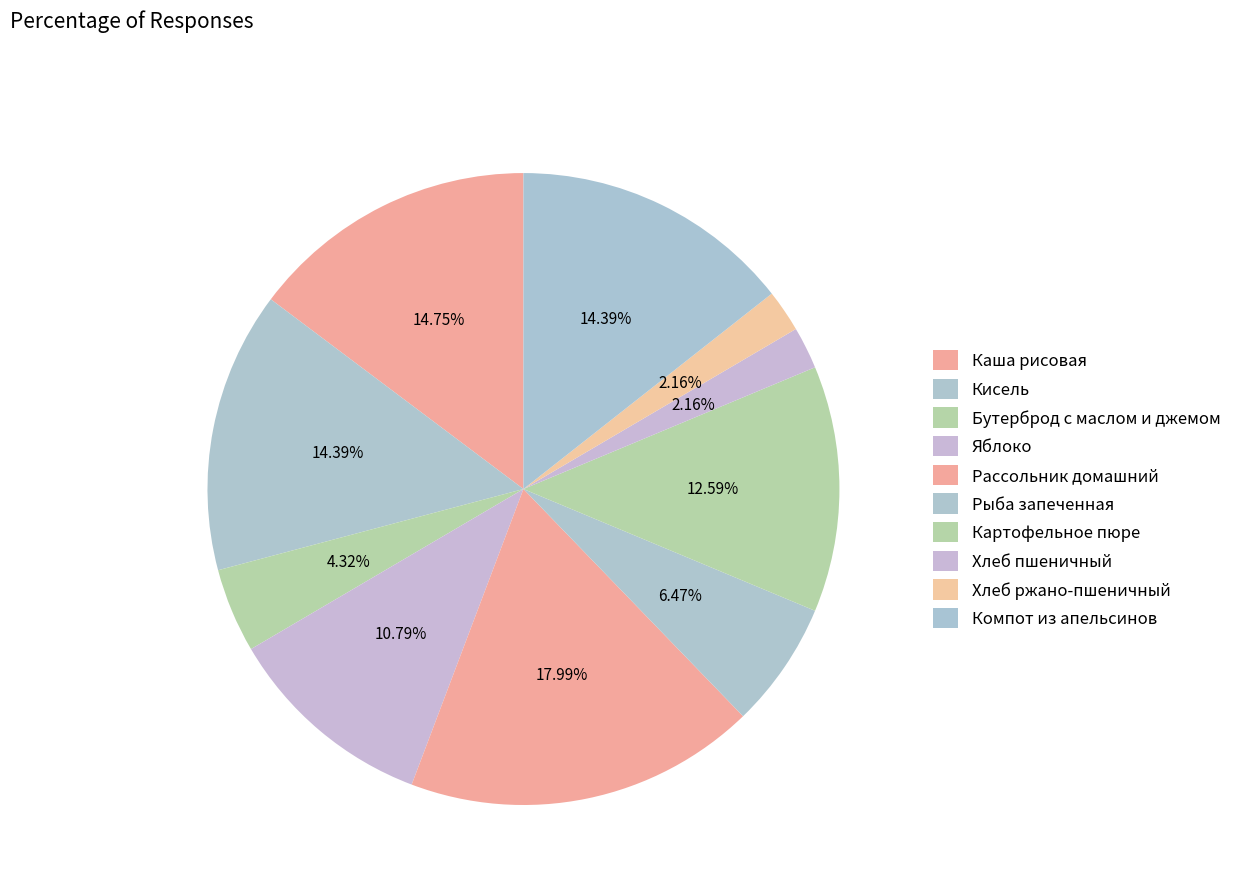

Count the number of slices in the pie.

10